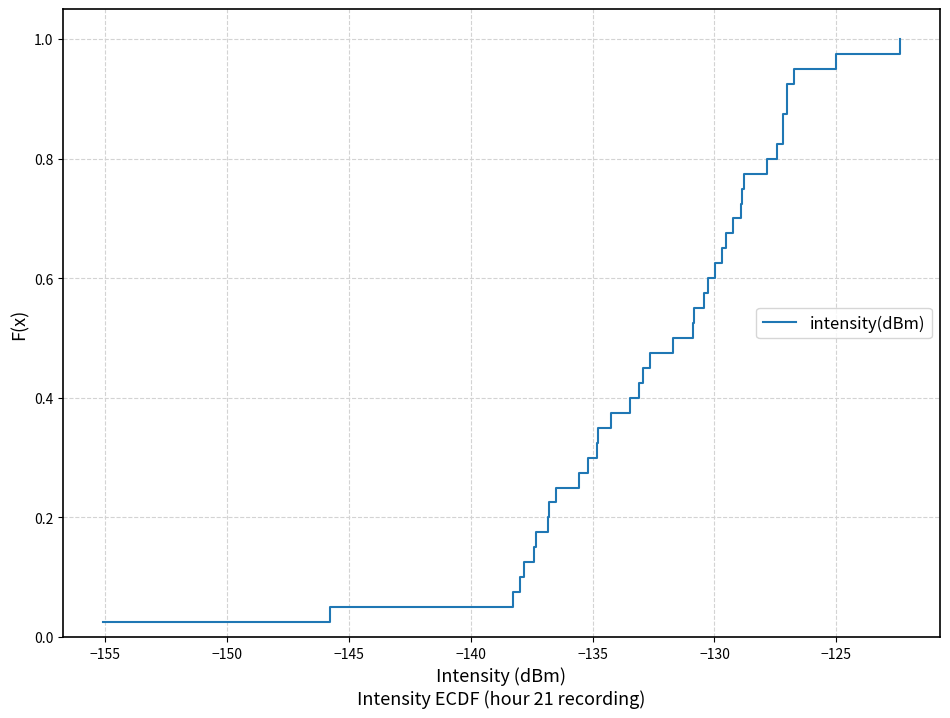

What is the sum of all values?

20.5